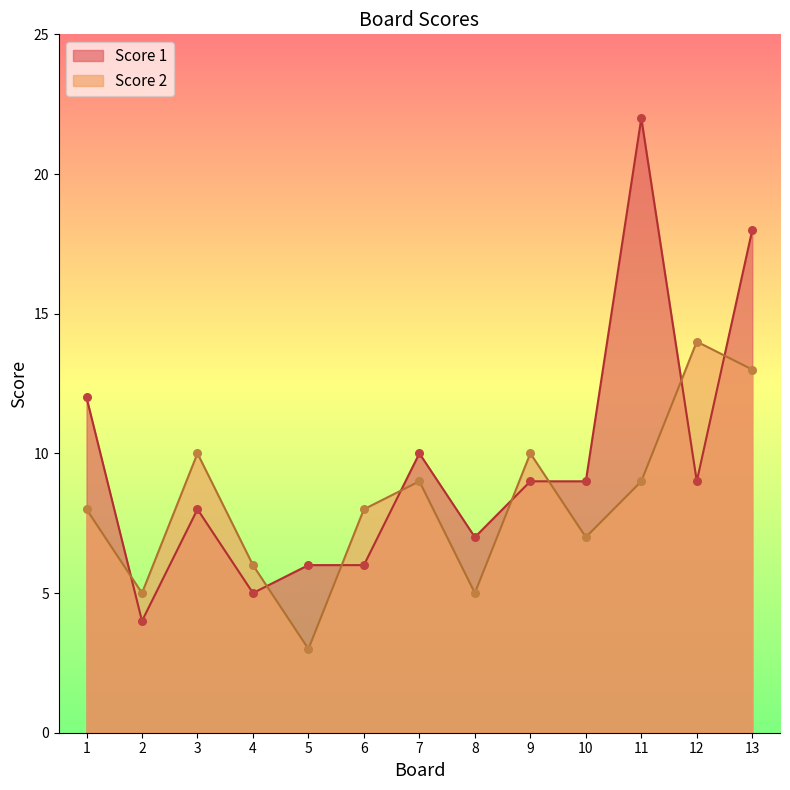

Which series contains the highest Y value?

Score 1